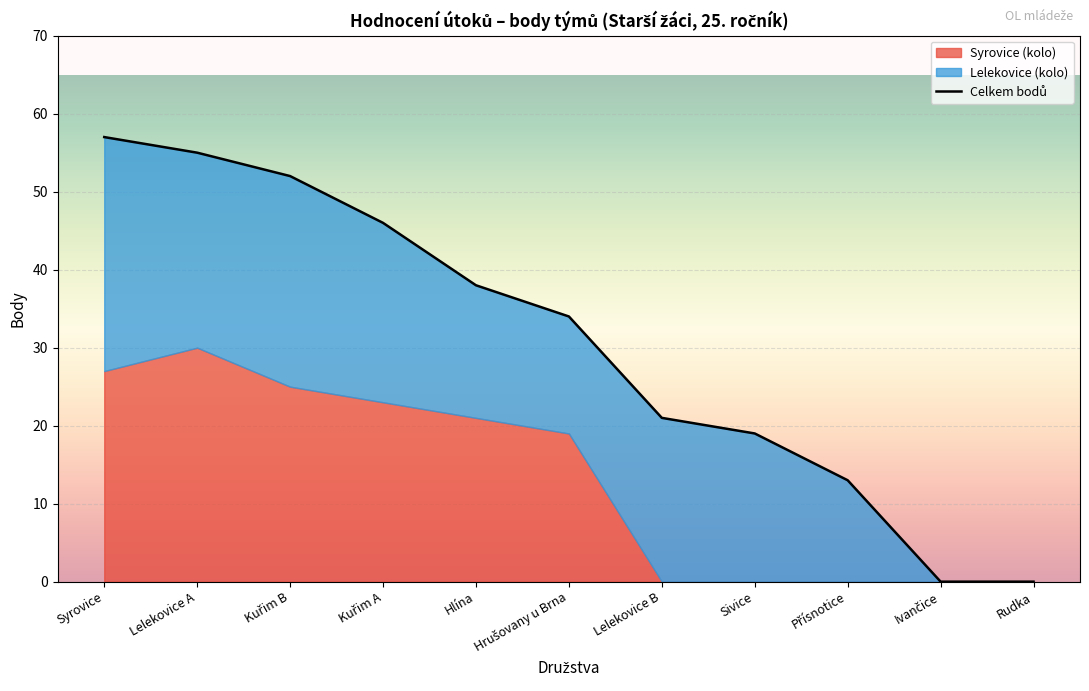

What is the difference between the maximum and minimum values in the Hrušovany u Brna series?

19